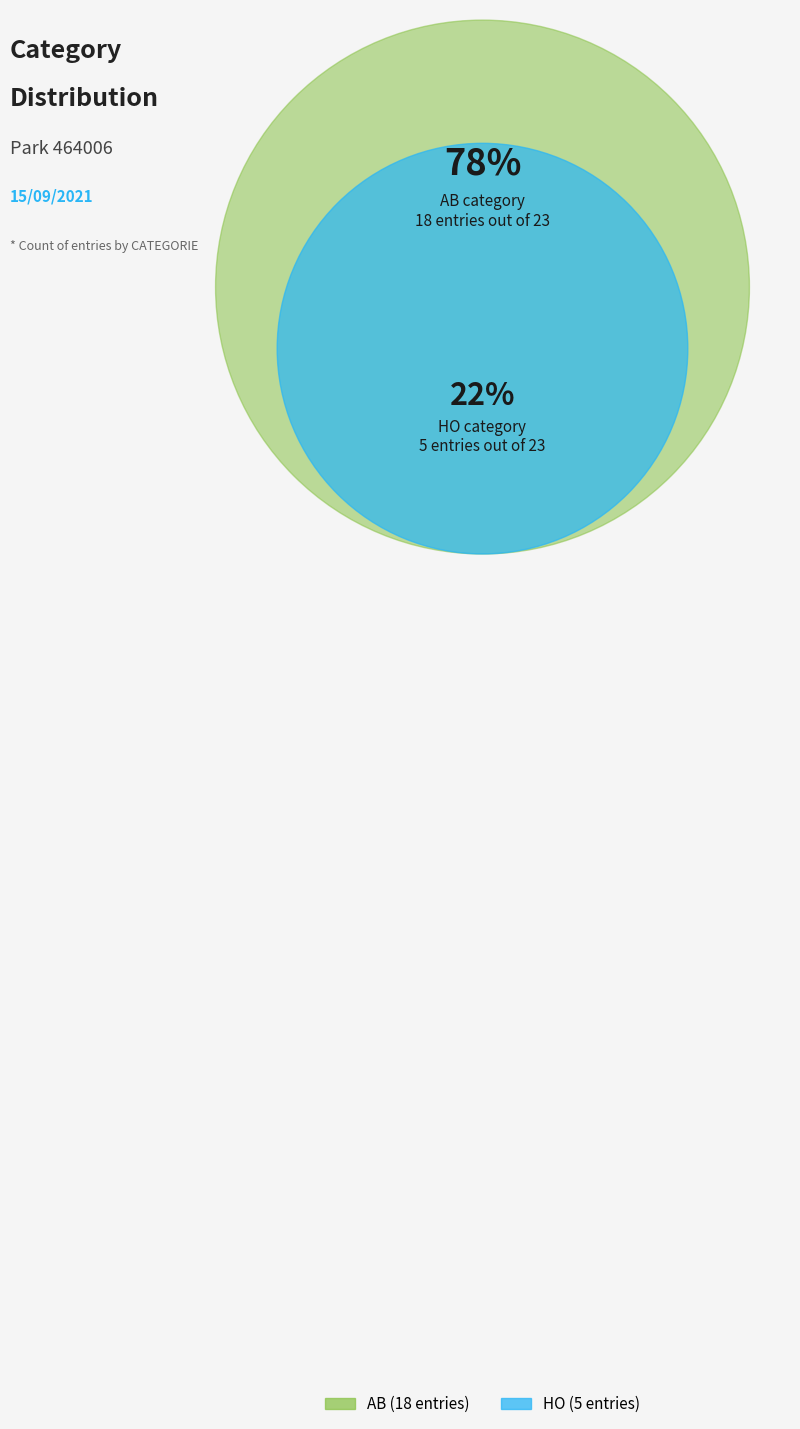

What portion of the pie excludes HO?

78.3%